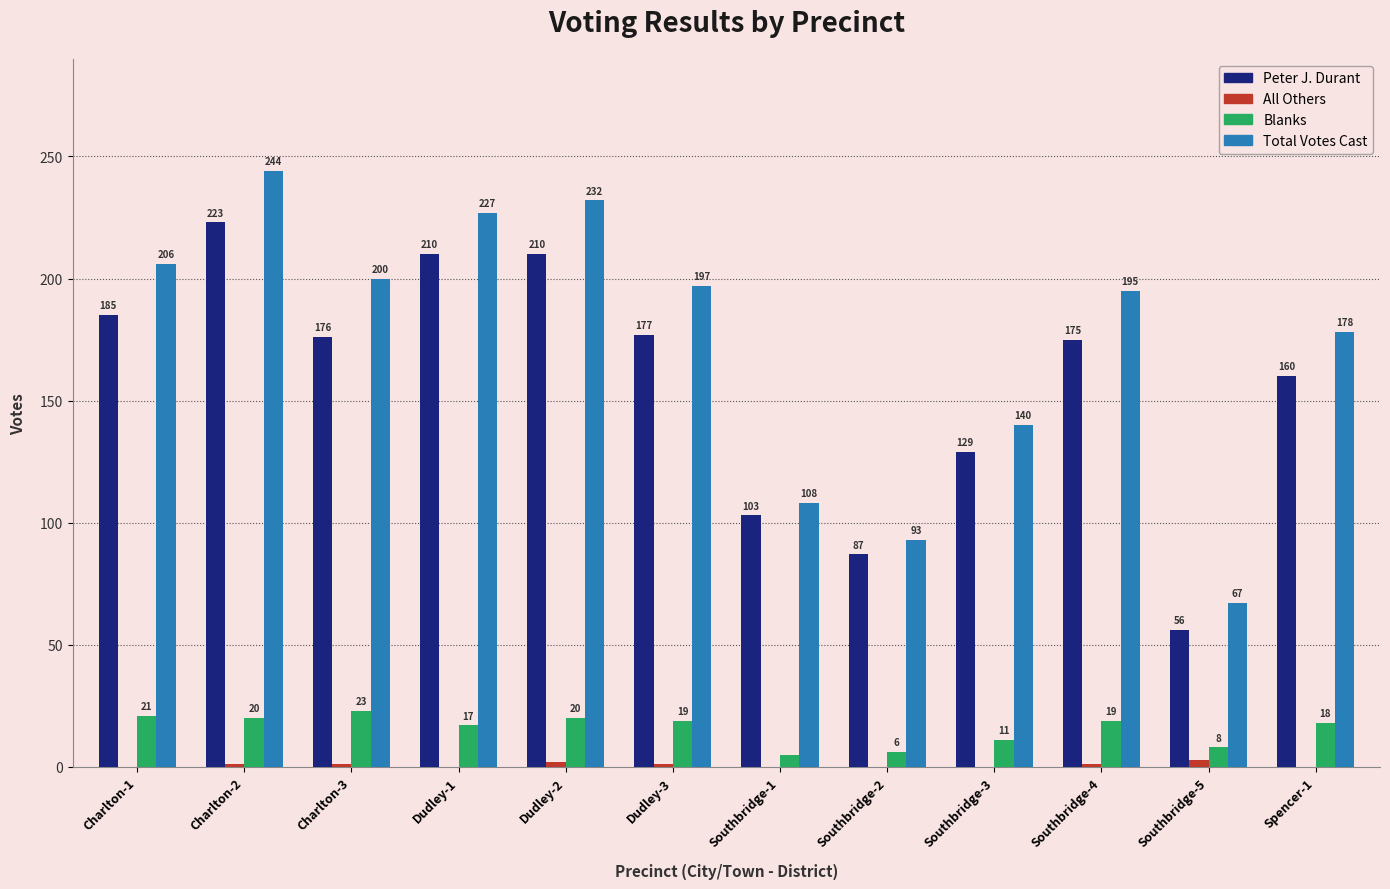

Is the value of Total Votes Cast at Charlton-2 greater than the value of Blanks at Southbridge-2?

Yes